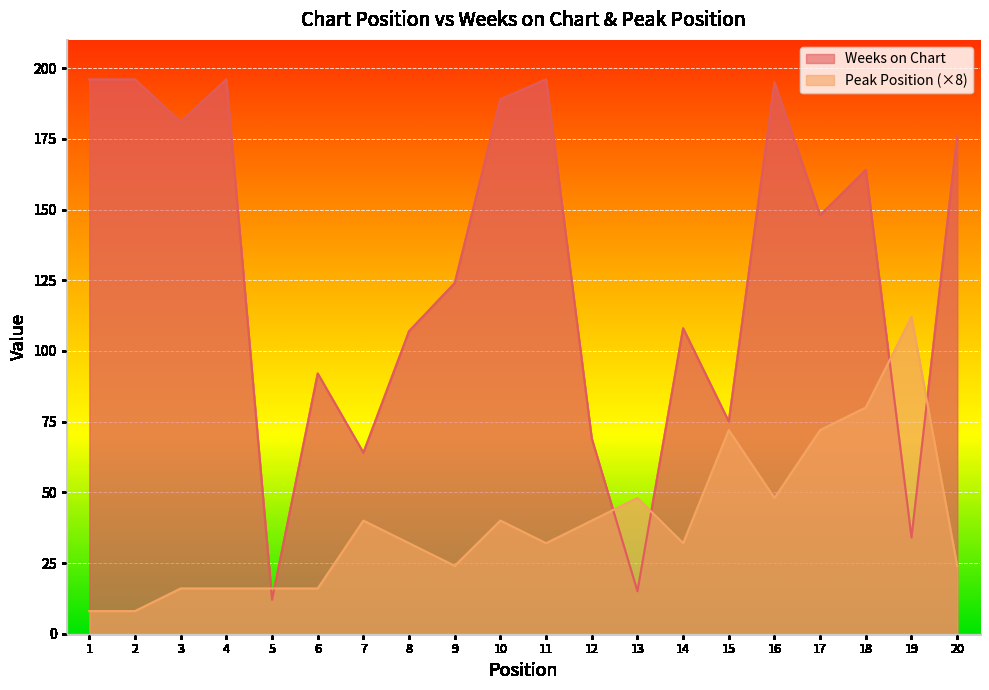

At which label is Weeks on Chart closest to 104?

8